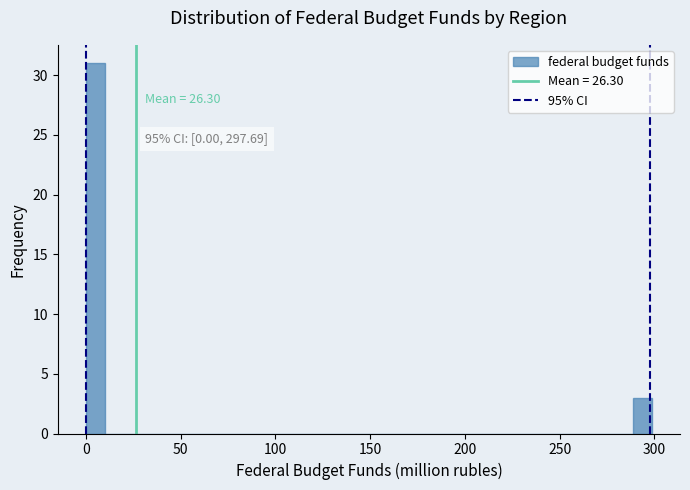

Around what value on the x-axis is the tallest bar? Give the approximate position of its centre, as read against the axis.

5